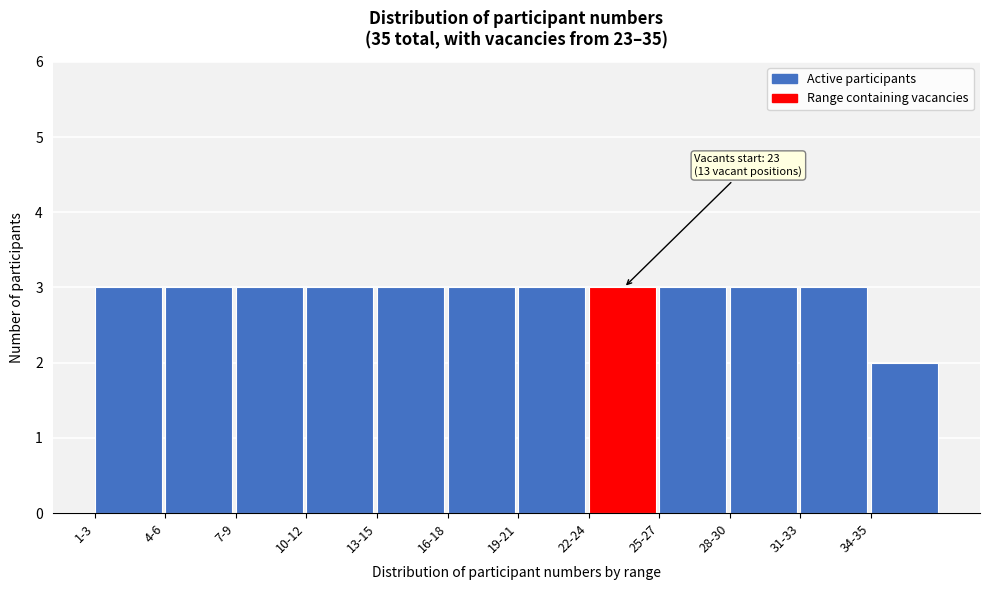

Reading right to left, list all the values displayed in this chart.

2	3	3	3	3	3	3	3	3	3	3	3